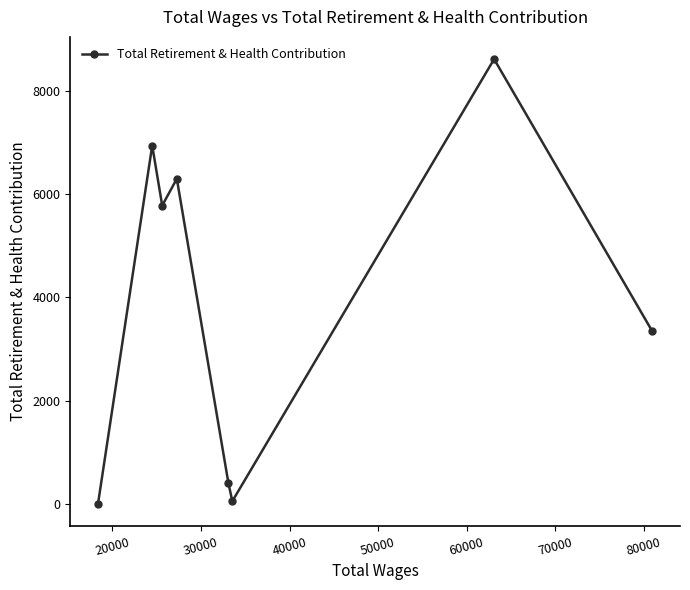

What is the difference between the maximum and minimum values?

8611